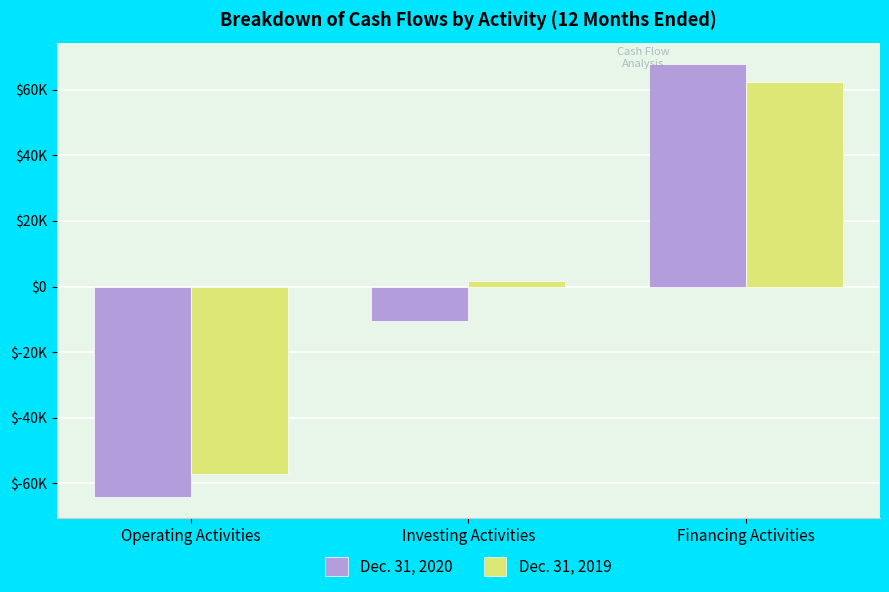

Does the chart contain stacked bars?

No